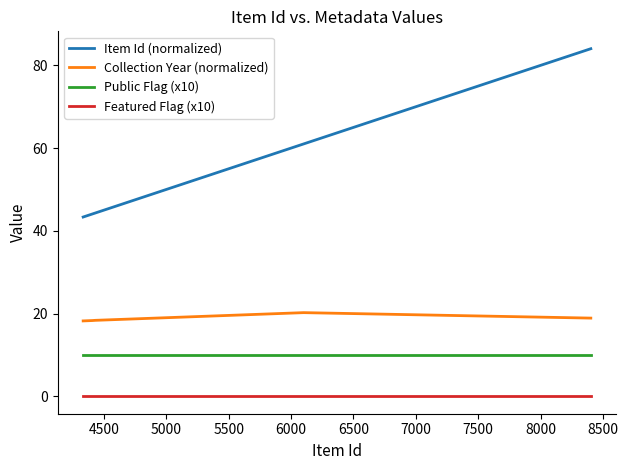

List the series in order of their overall mean, lowest first.

Featured Flag (x10), Public Flag (x10), Collection Year (normalized), Item Id (normalized)